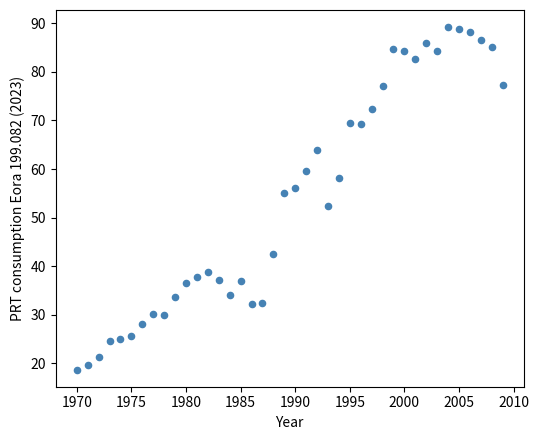

What is the range of X values (max minus min)?

39.0